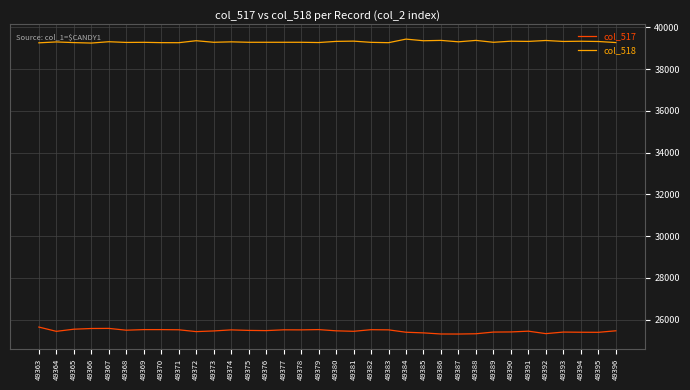

Rank the series by their maximum value, from lowest to highest.

col_517, col_518